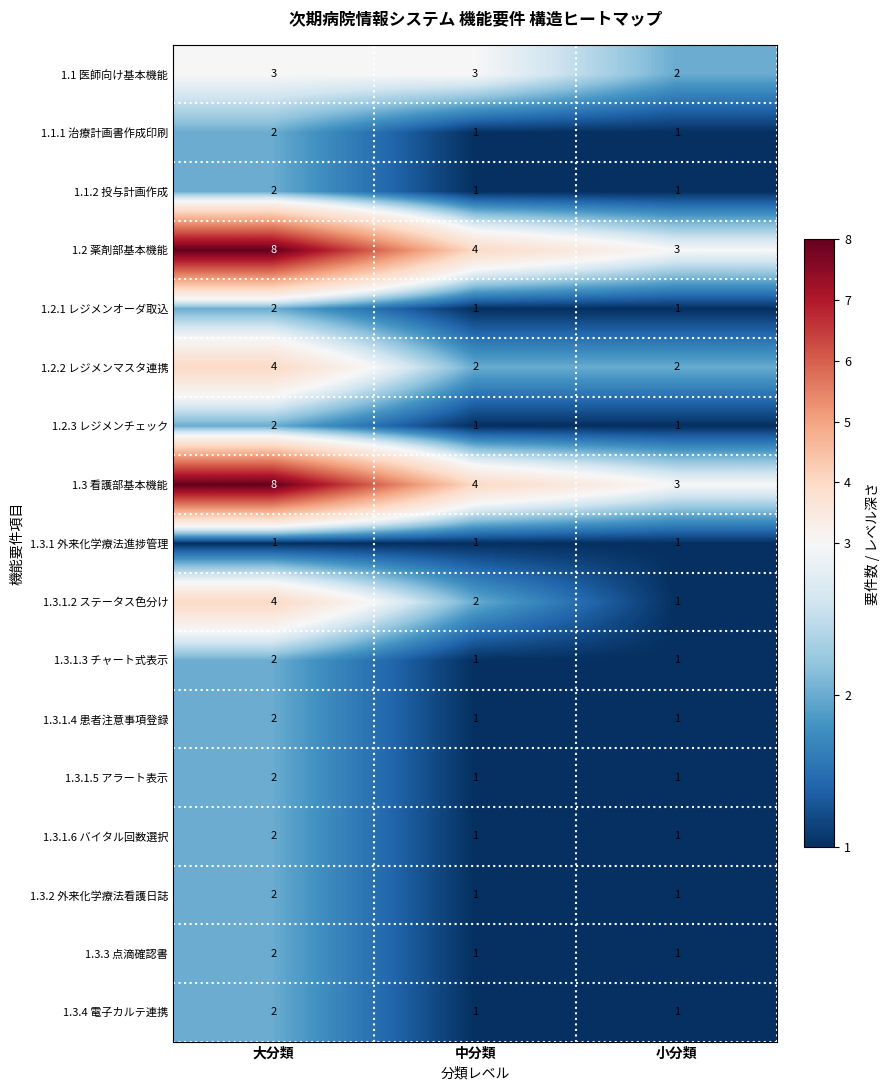

The value of 1.1.1 治療計画書作成印刷 at 小分類 is 2. True or false?

False